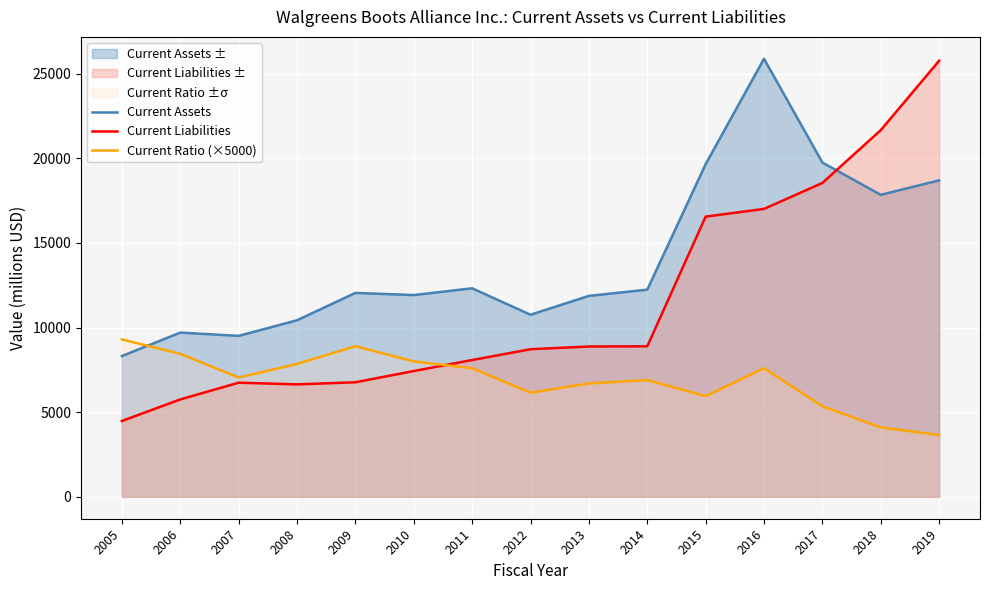

How many times do Current Ratio (×5000) and Current Assets cross each other?

1